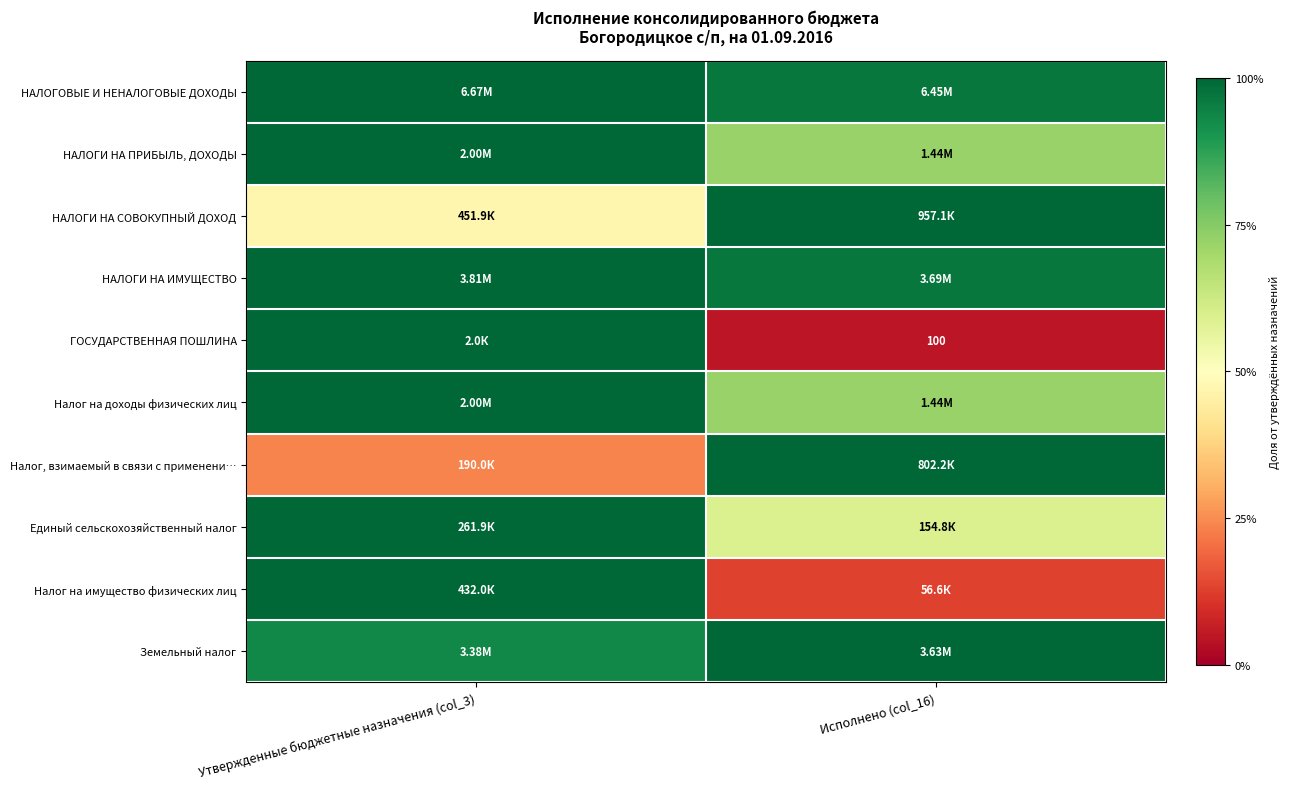

Is the value of Земельный налог at Утвержденные бюджетные назначения (col_3) greater than the value of НАЛОГИ НА ИМУЩЕСТВО at Исполнено (col_16)?

No